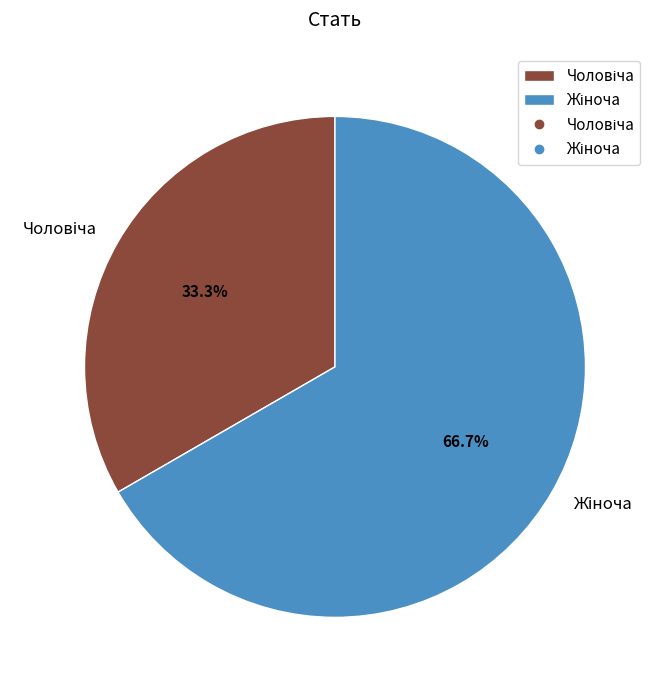

Is there any slice that represents more than half of the pie?

Yes